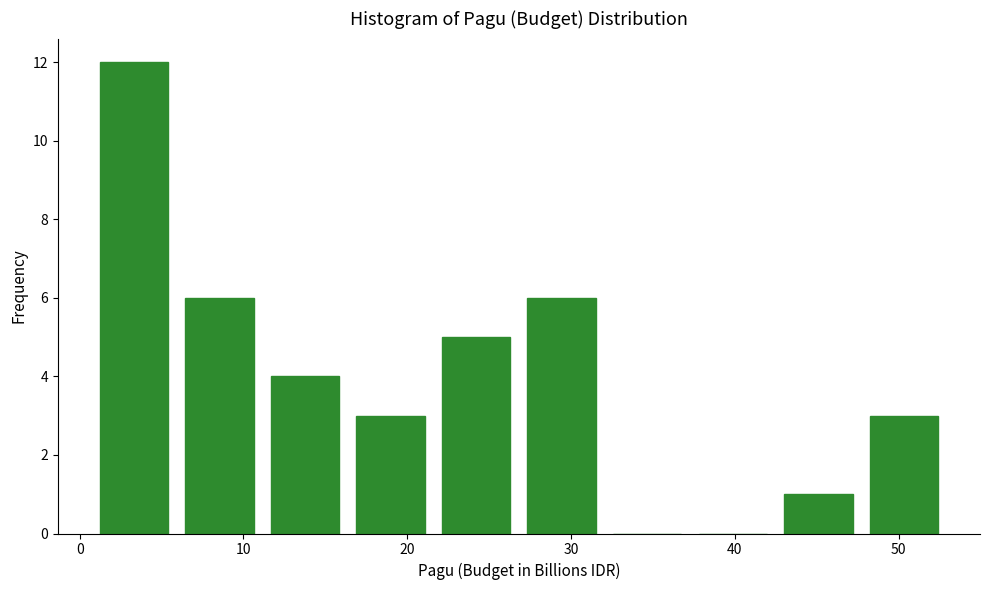

Reading left to right, list every bar in this chart as the range it spans on the x-axis followed by its height. Neither the bar edges nor the heights are printed on the chart, so give them approximately, as read against the axes.

1 to 6: 12
6 to 11: 6
11 to 16: 4
16 to 22: 3
22 to 27: 5
27 to 32: 6
32 to 37: 0
37 to 42: 0
42 to 48: 1
48 to 53: 3